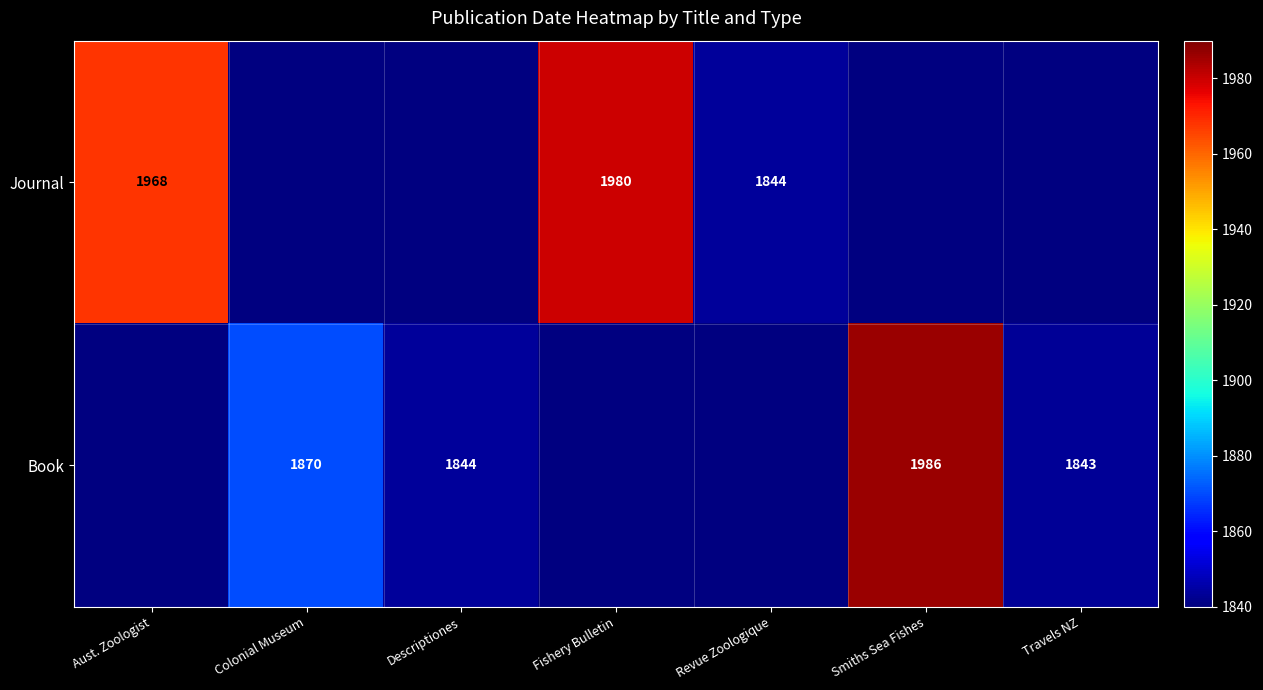

Is the value of Book at Colonial Museum greater than the value of Journal at Fishery Bulletin?

No